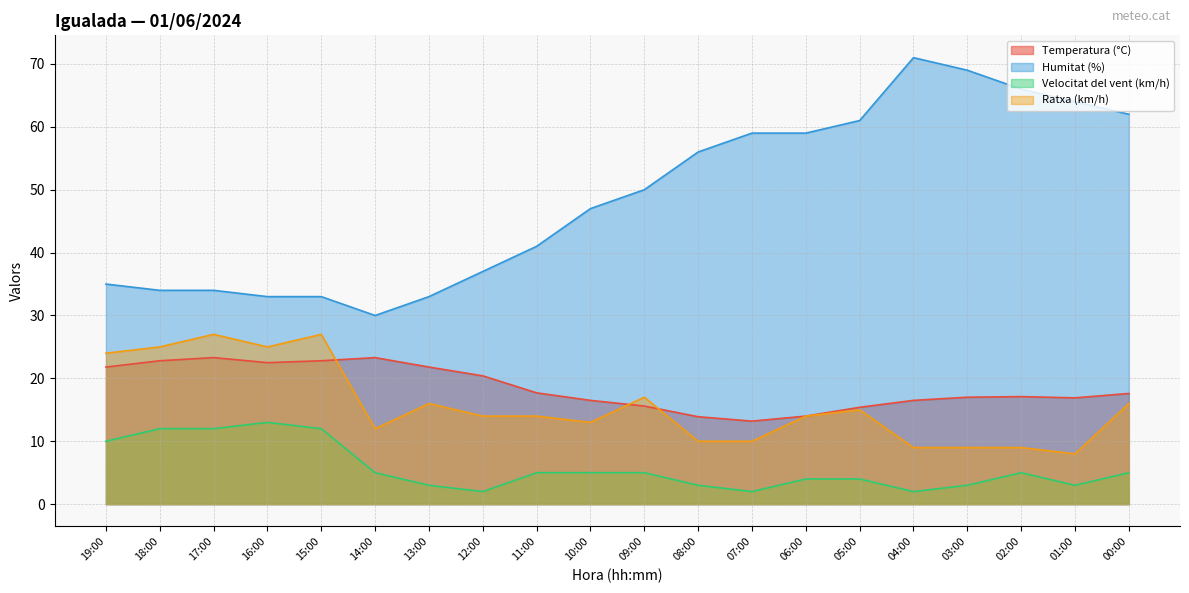

How many distinct data groups are displayed?

4